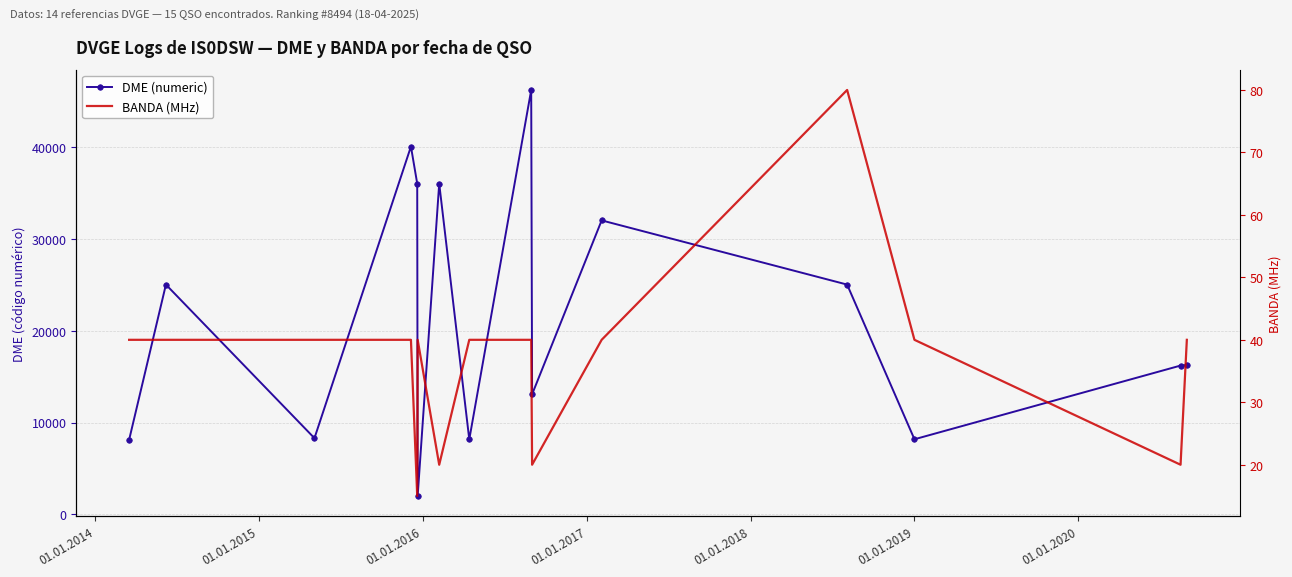

Rank the series by their maximum value, from lowest to highest.

BANDA (MHz), DME (numeric)